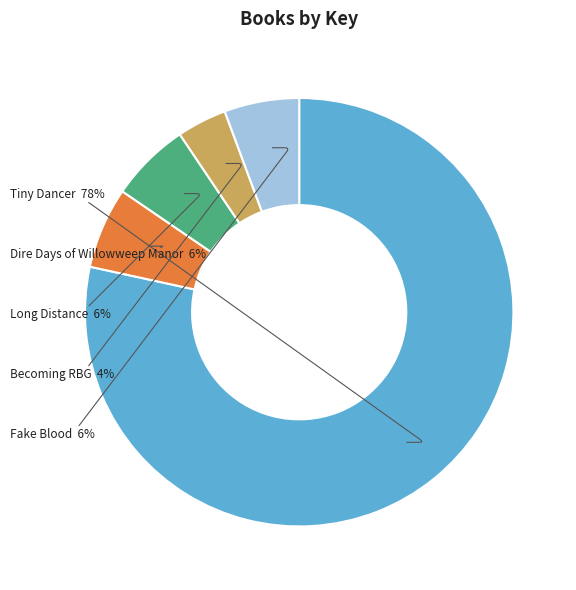

To the nearest percent, what is the average slice percentage?

20%